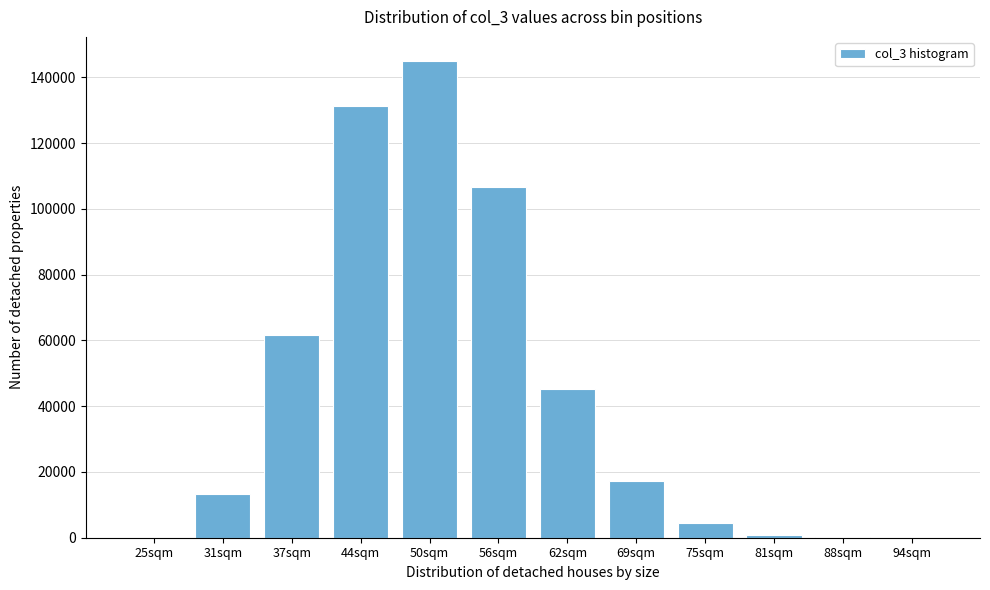

Approximately how many times larger is the value at 69sqm compared to 37sqm?

0.3